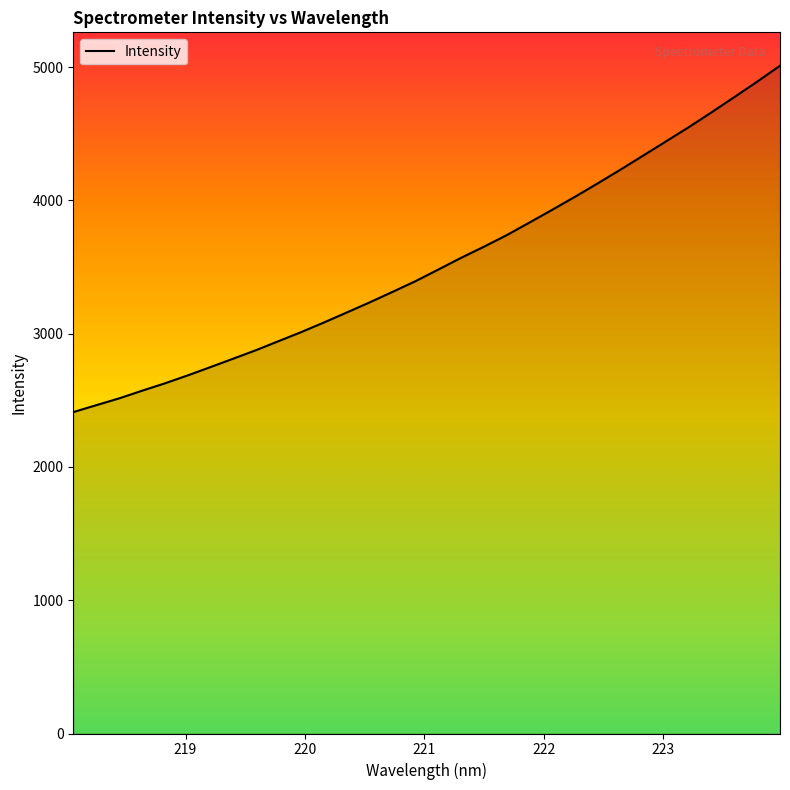

What is the difference between the maximum and minimum values?

2599.2